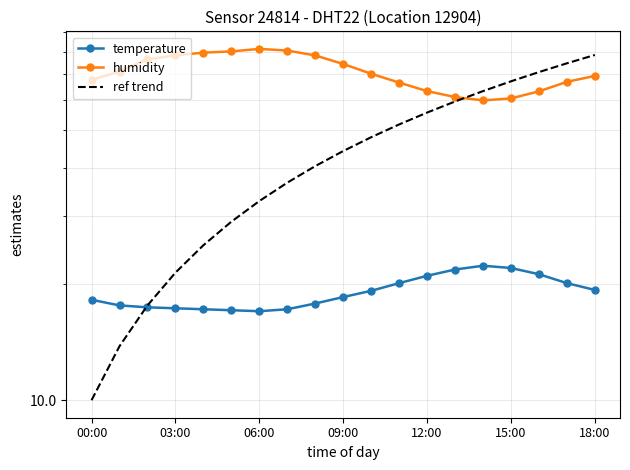

After their last crossing, which series has the higher values: humidity or ref trend?

ref trend